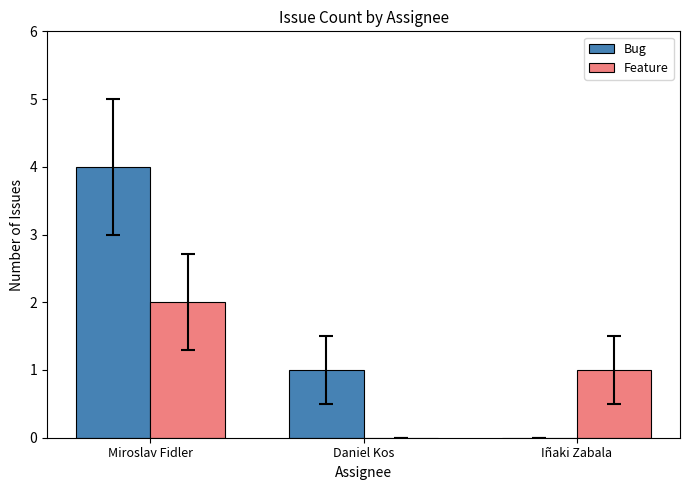

Count the number of data series in this chart.

2